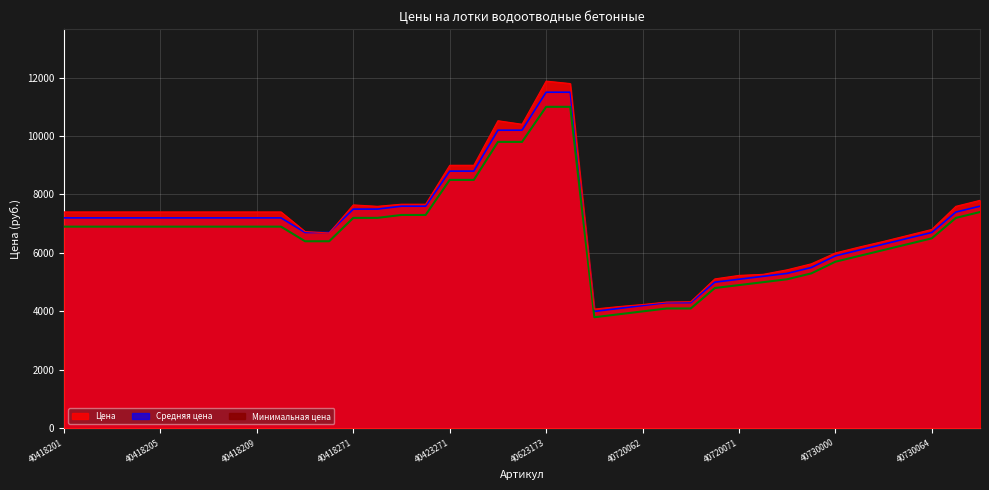

The value of Цена at 40720070 is 5112. True or false?

True